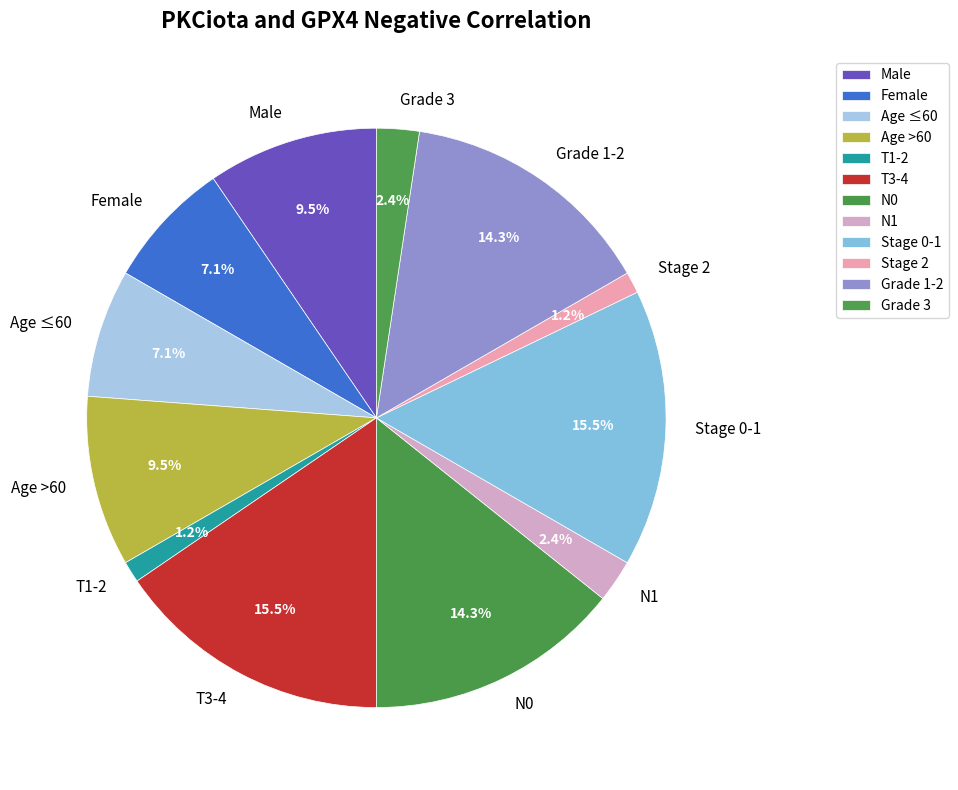

Approximately how many times larger is the value at Age ≤60 compared to Female?

1.0